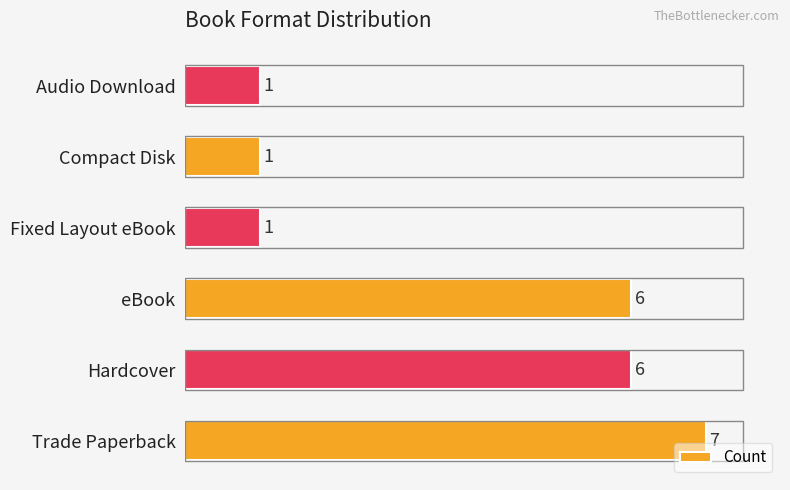

How many bars are there in total?

6